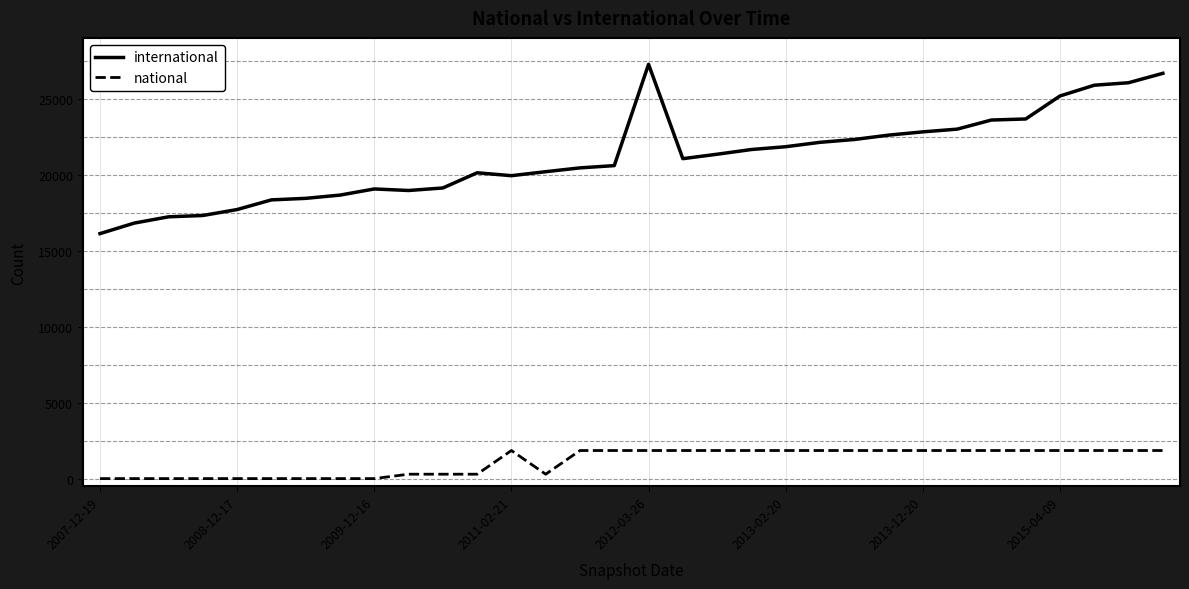

Does the chart display data point markers on the line(s)?

No